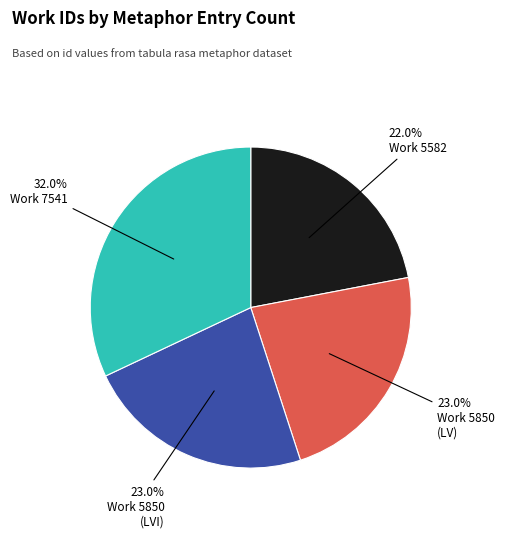

Does any single category account for the majority?

No